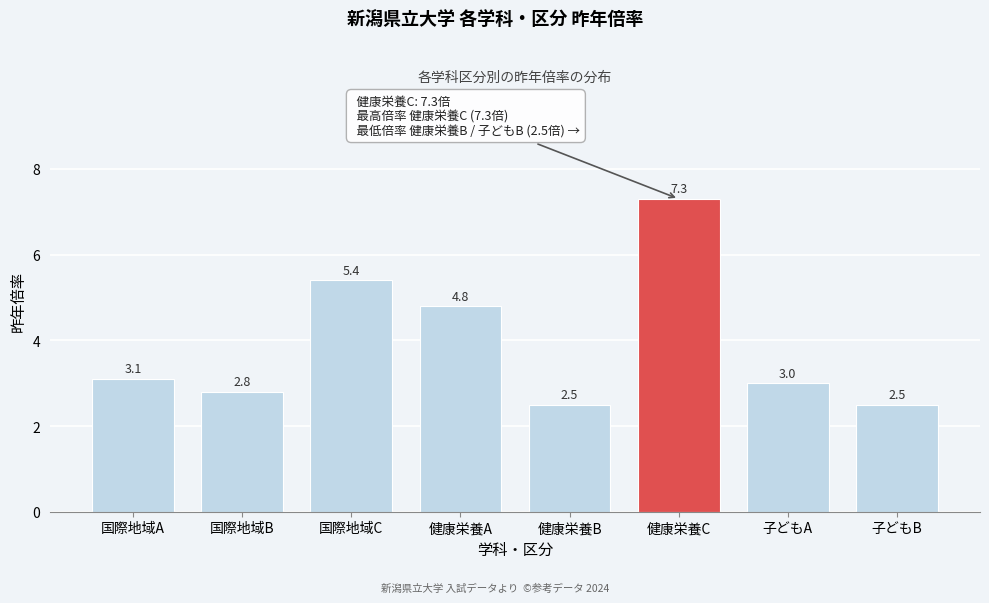

Reading left to right, list all the values displayed in this chart.

国際地域A=3.1	国際地域B=2.8	国際地域C=5.4	健康栄養A=4.8	健康栄養B=2.5	健康栄養C=7.3	子どもA=3.0	子どもB=2.5